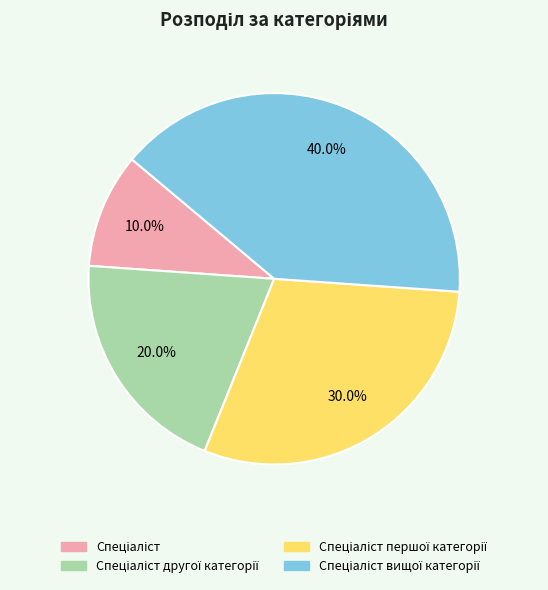

Is there a majority slice in this chart?

No